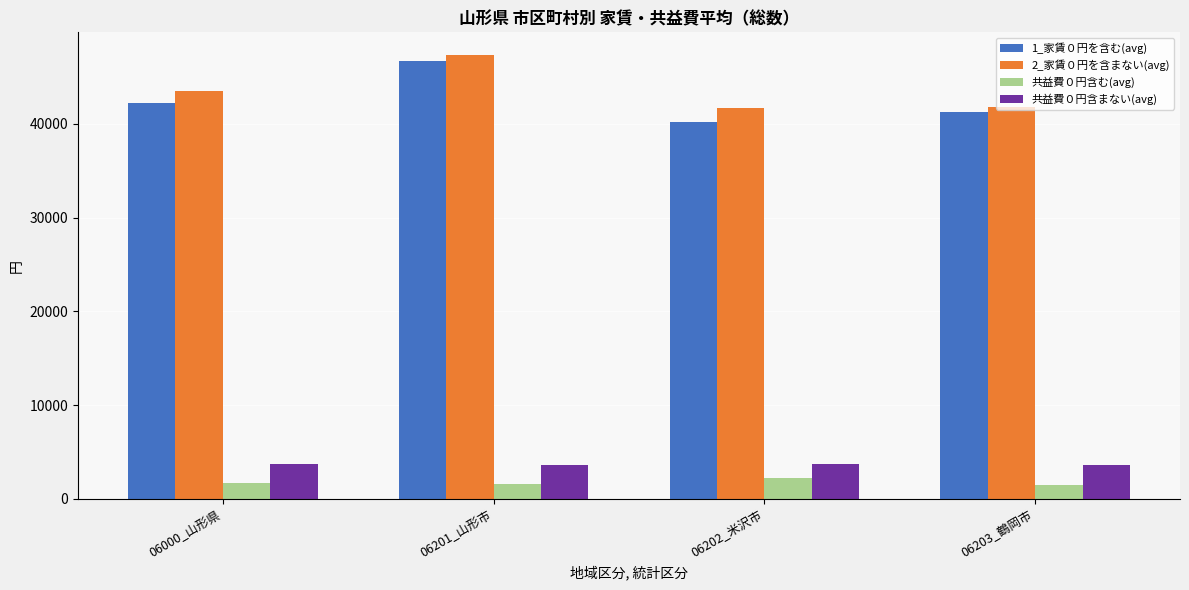

How many series are shown in this chart?

4